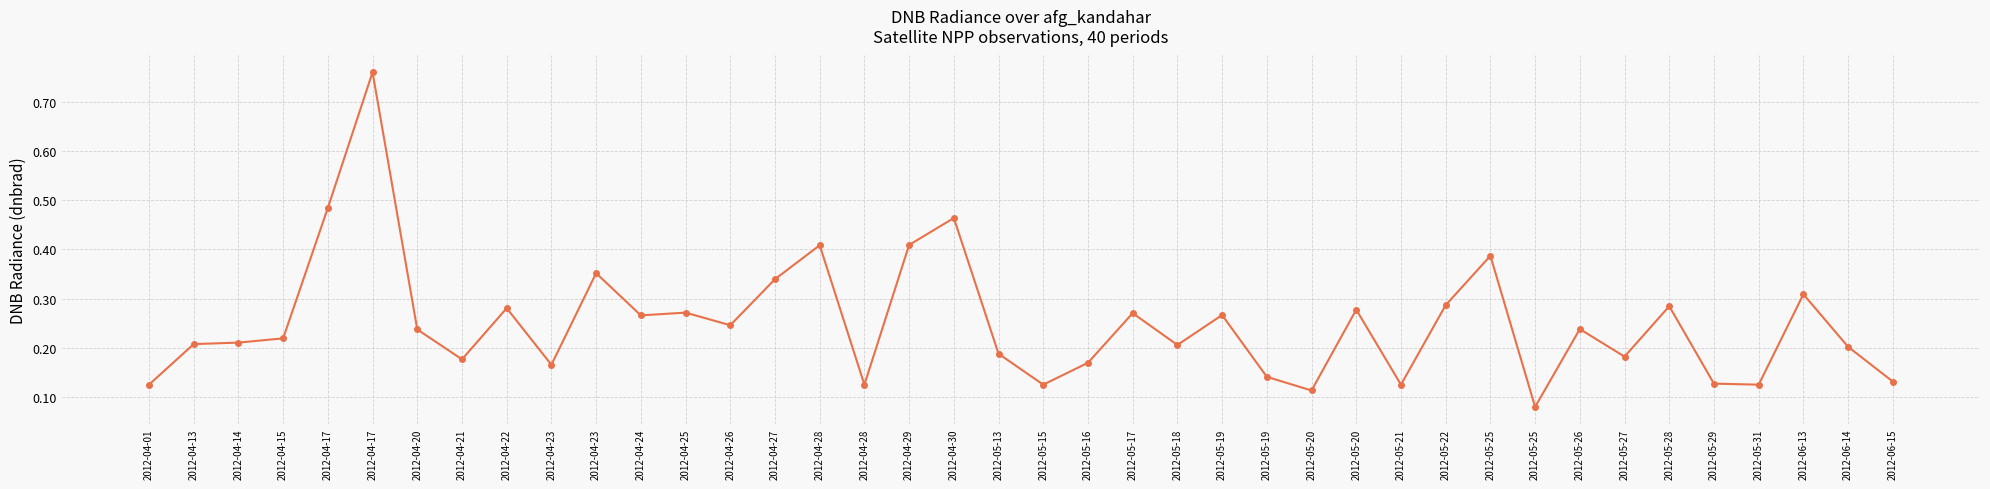

Count the number of data series in this chart.

1